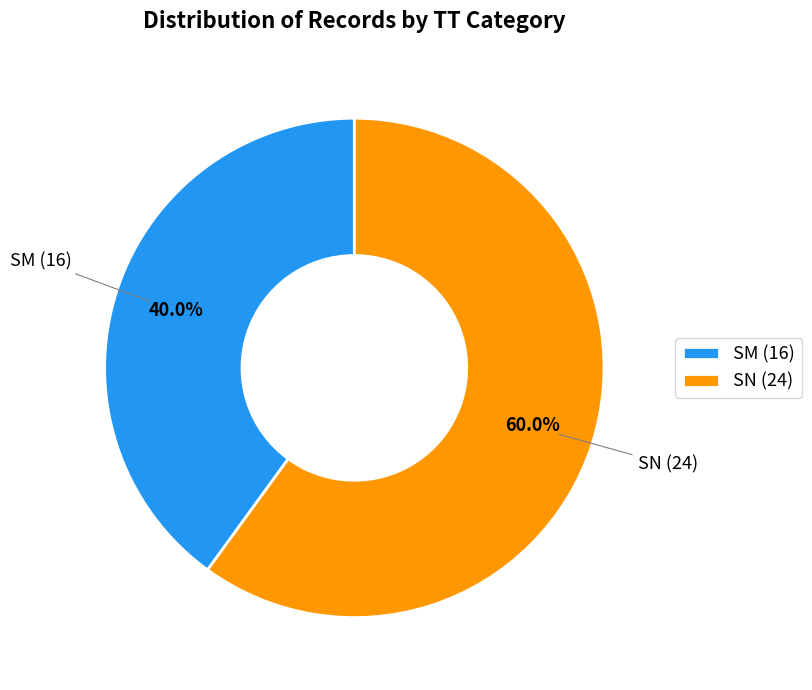

Which slice is the smallest?

SM